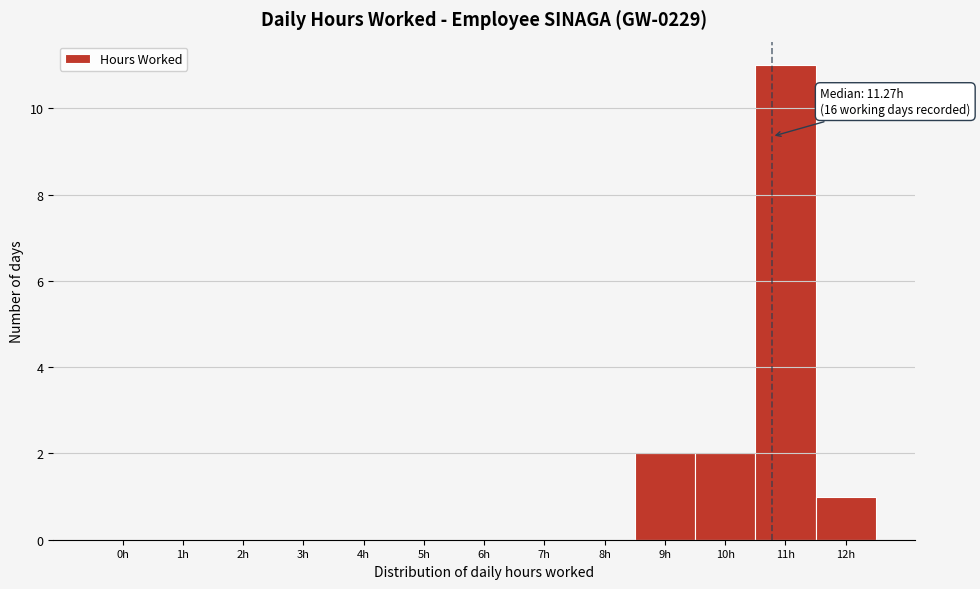

Reading left to right, what are all the values shown in this chart?

0h=0	1h=0	2h=0	3h=0	4h=0	5h=0	6h=0	7h=0	8h=0	9h=2	10h=2	11h=11	12h=1